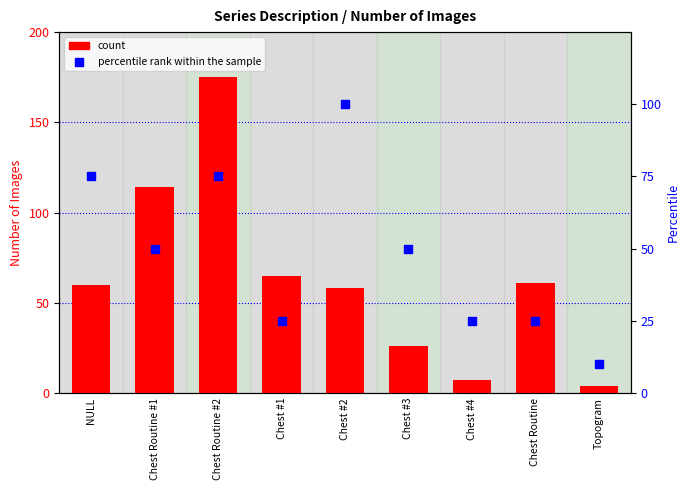

At which category is the sum across all series the highest?

Chest Routine #2